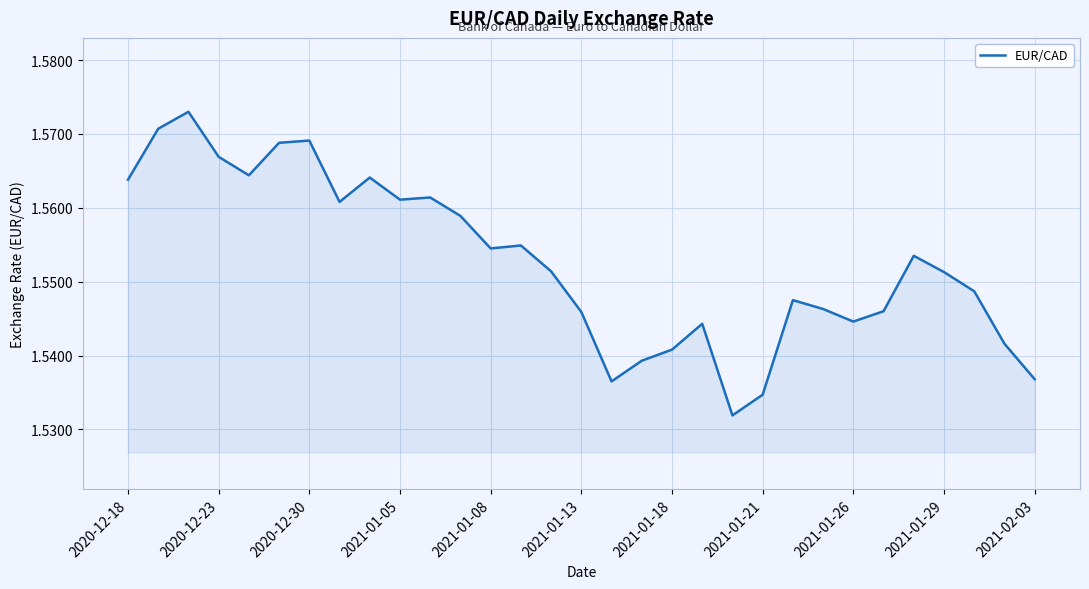

Does the chart have visible grid lines?

Yes